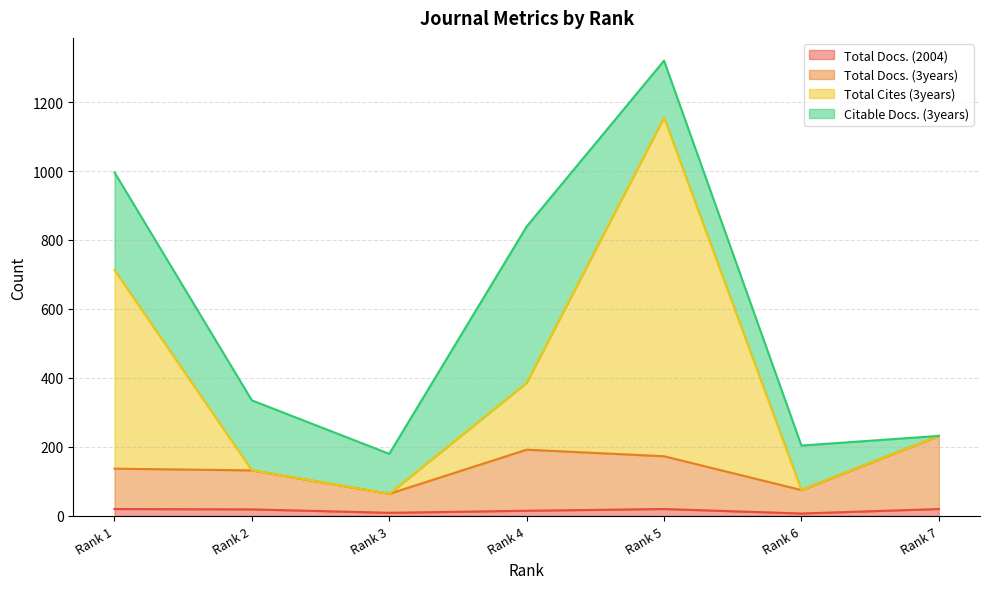

Which series changed the most between Rank 1 and Rank 6?

Total Cites (3years)